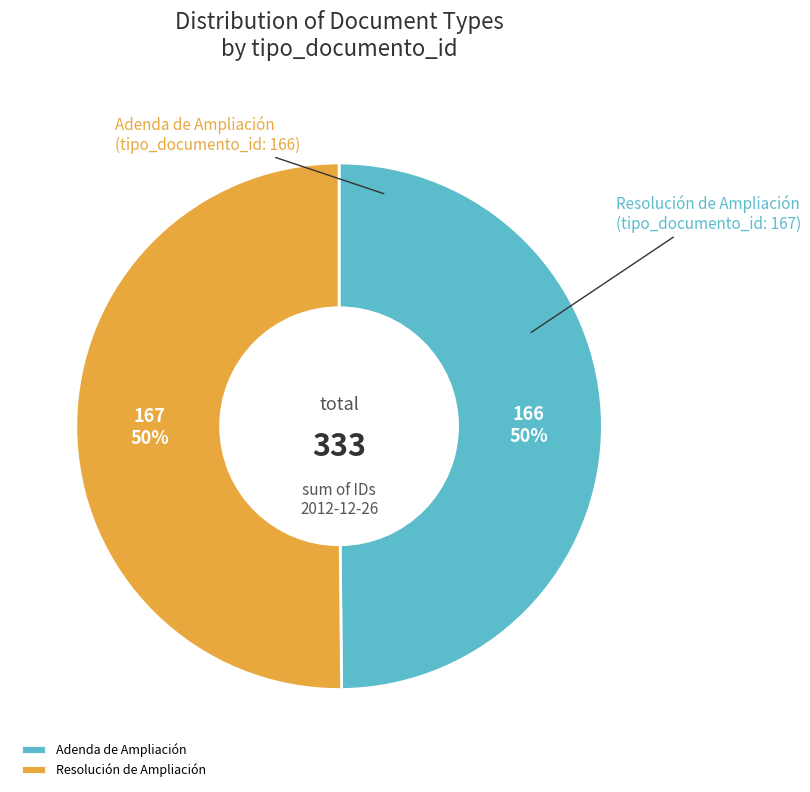

How many slices are in this pie chart?

2